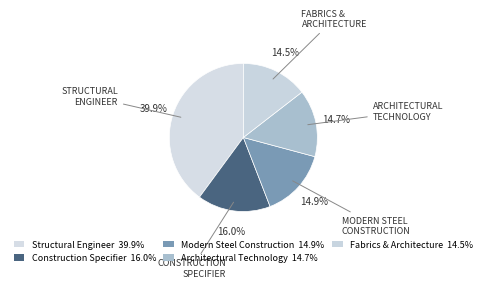

Which slice is the smallest?

Fabrics and Architecture